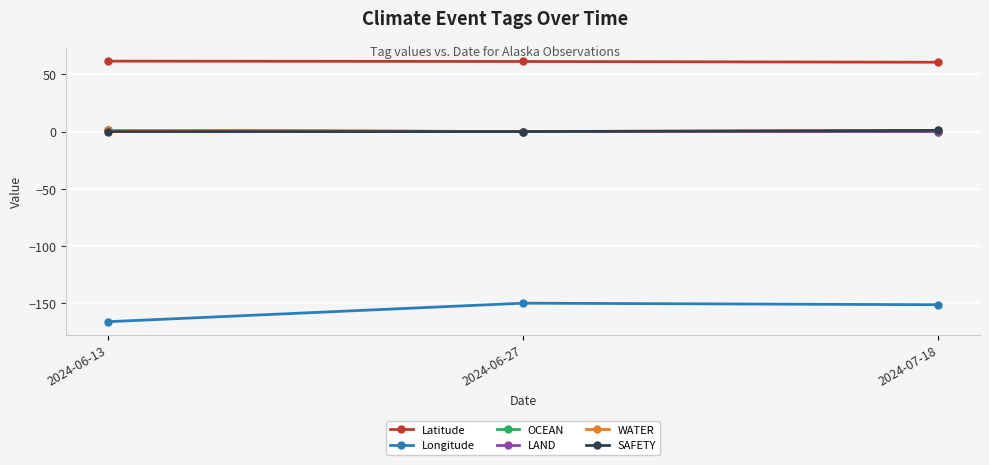

Between 2024-06-13 and 2024-07-18, which is larger?

2024-06-13